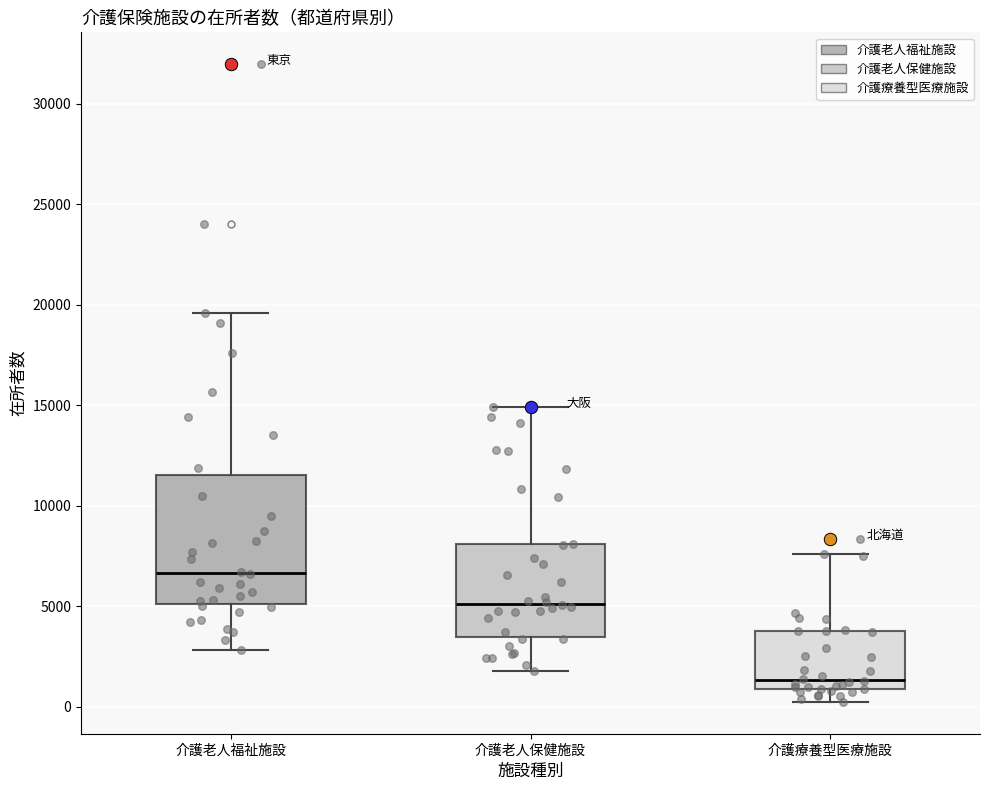

Which box is the tallest, from its lower edge to its upper edge?

介護老人福祉施設